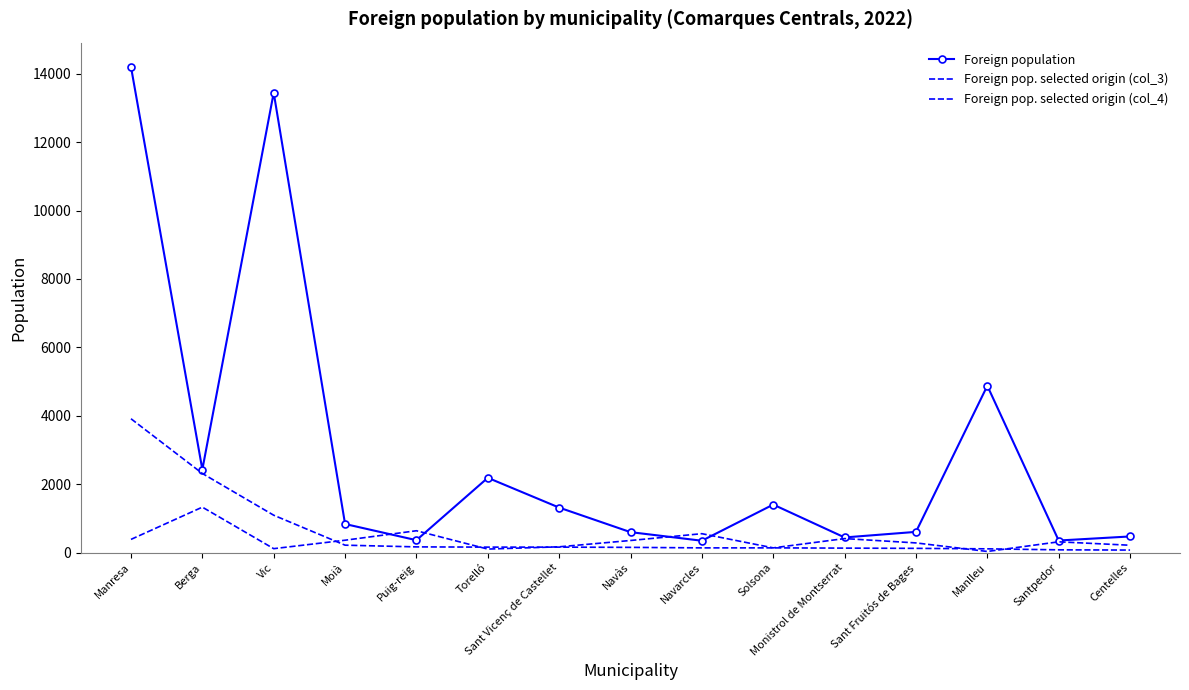

In Foreign pop. selected origin (col_4), how many points are lower than both neighbors (excluding endpoints)?

4